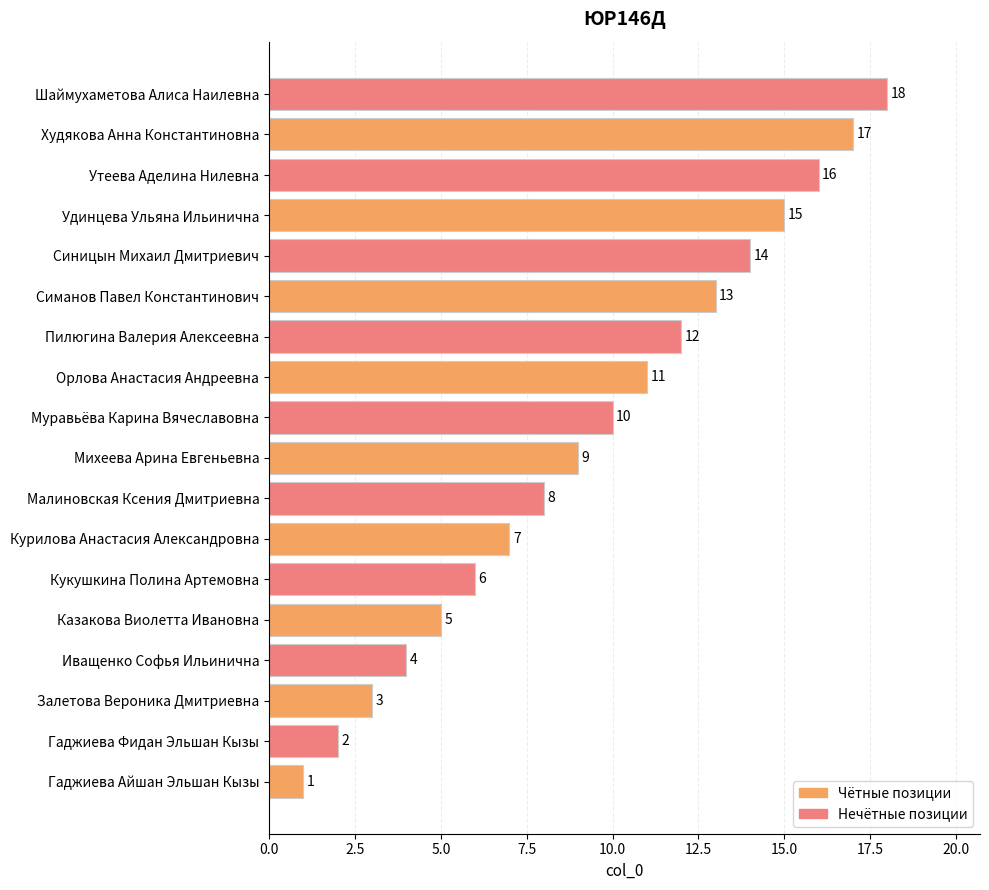

Where is the data nearest to the value 9?

Михеева Арина Евгеньевна